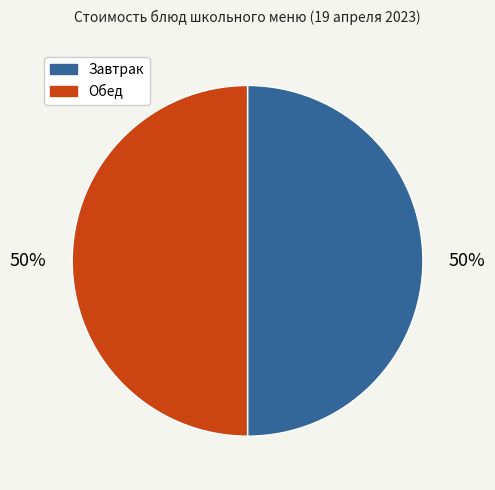

To the nearest percent, what is the average slice percentage?

50%